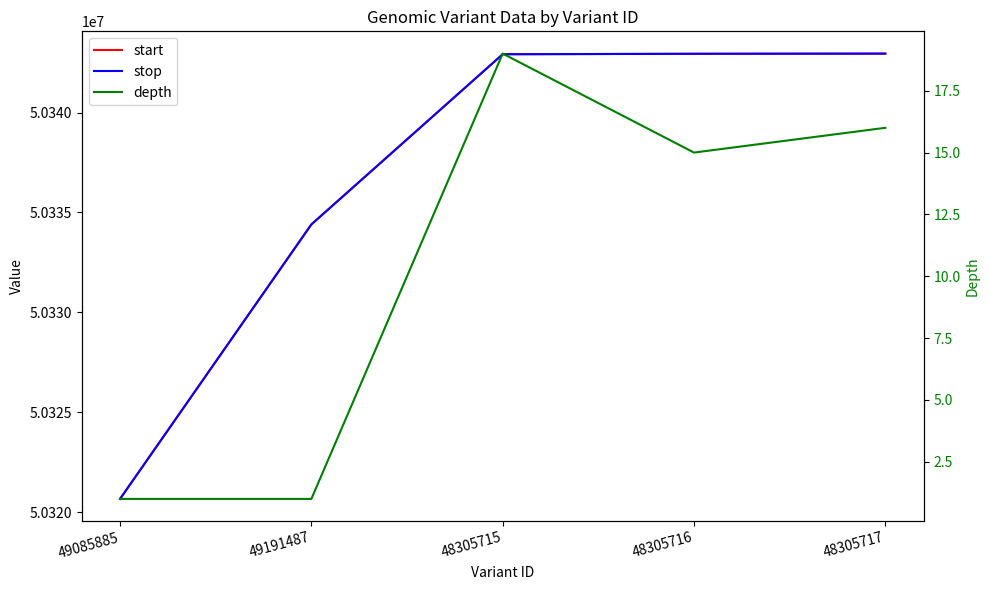

How many data points in depth are less than 15?

2